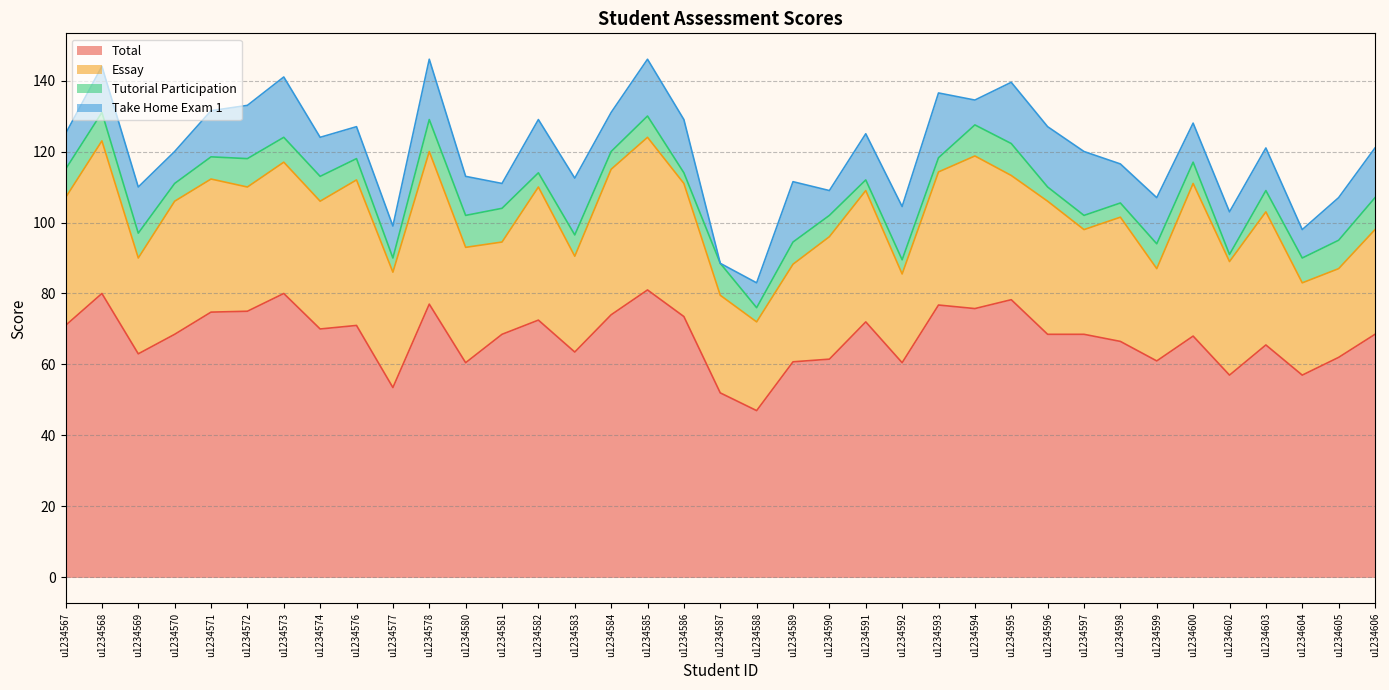

At which label is Take Home Exam 1 closest to 9?

u1234570